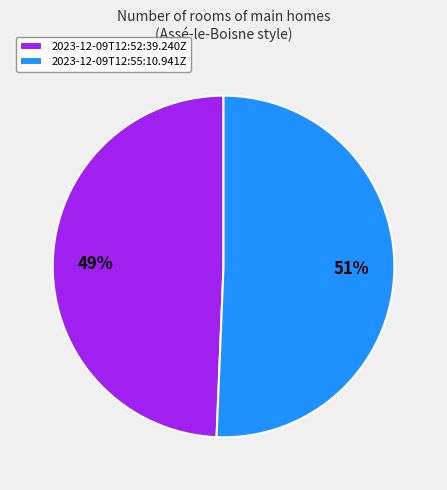

To the nearest percent, what portion does 2023-12-09T12:52:39.240Z represent?

49%